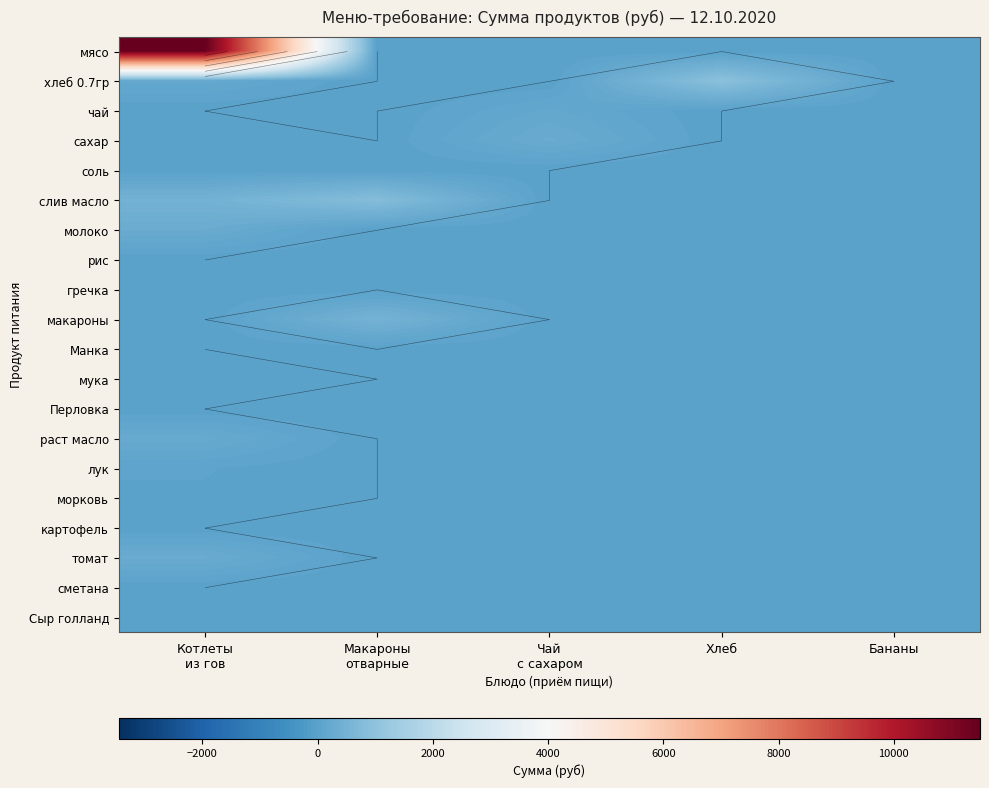

At Бананы, list the series in order from smallest to largest.

мясо, хлеб 0.7гр, чай, сахар, соль, слив масло, молоко, рис, гречка, макароны, Манка, мука, Перловка, раст масло, лук, морковь, картофель, томат, сметана, Сыр голланд